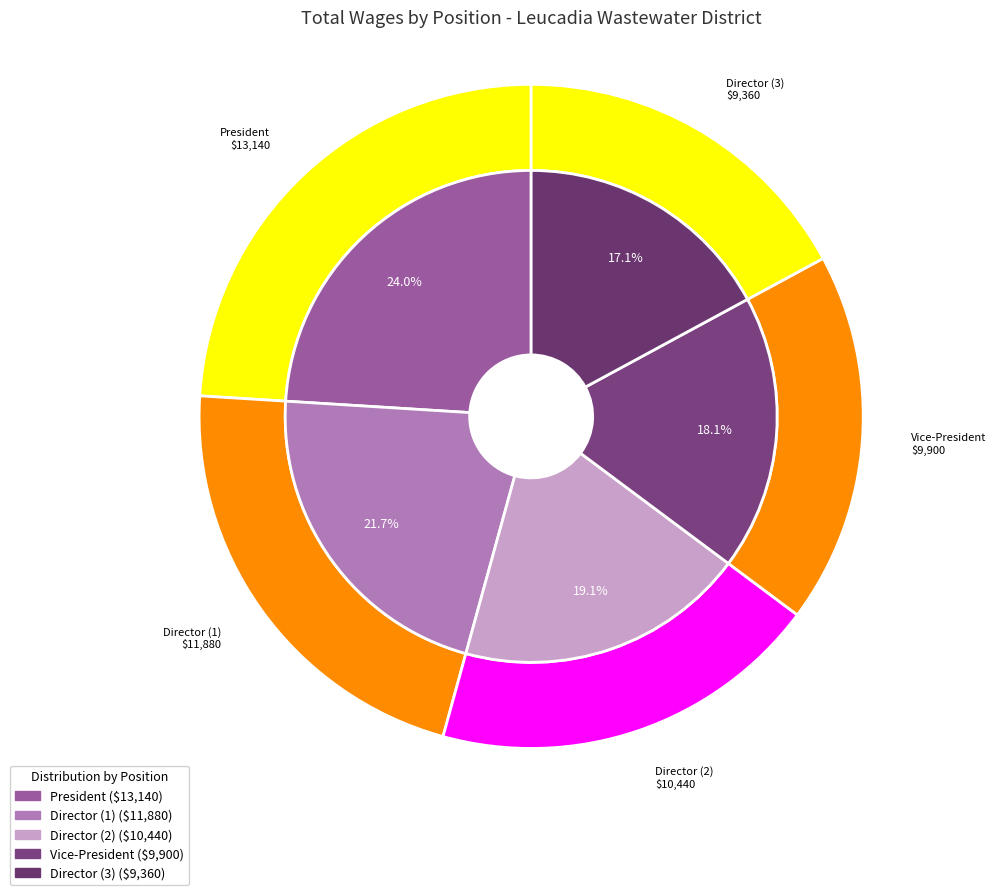

Count the number of slices in the pie.

5